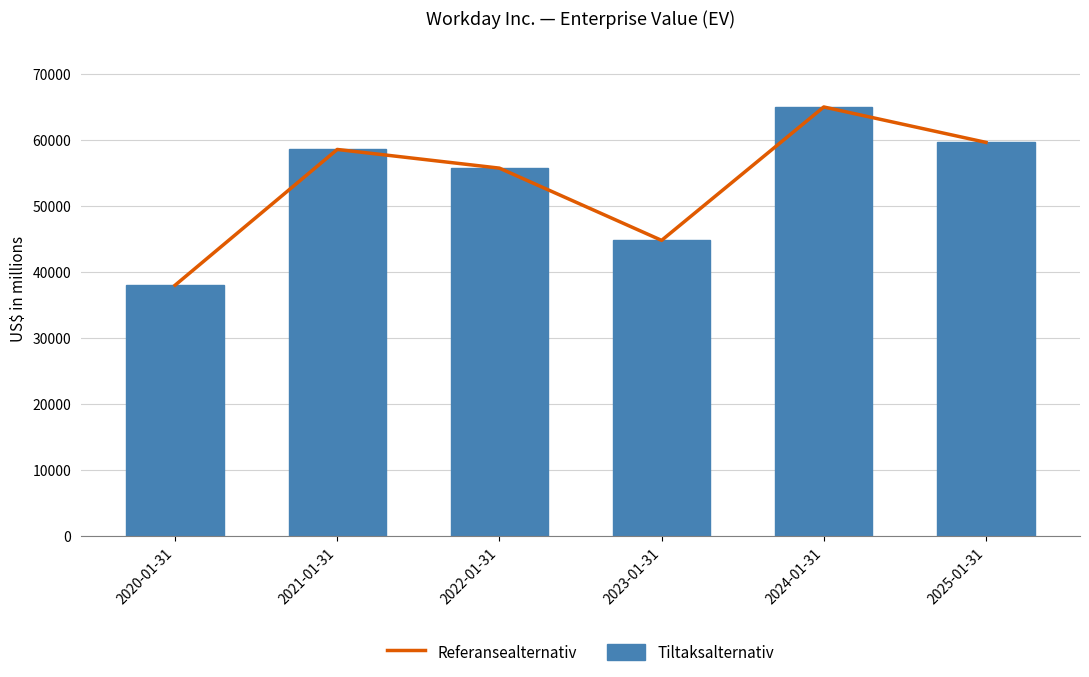

At which label does Referansealternativ reach its peak?

2024-01-31